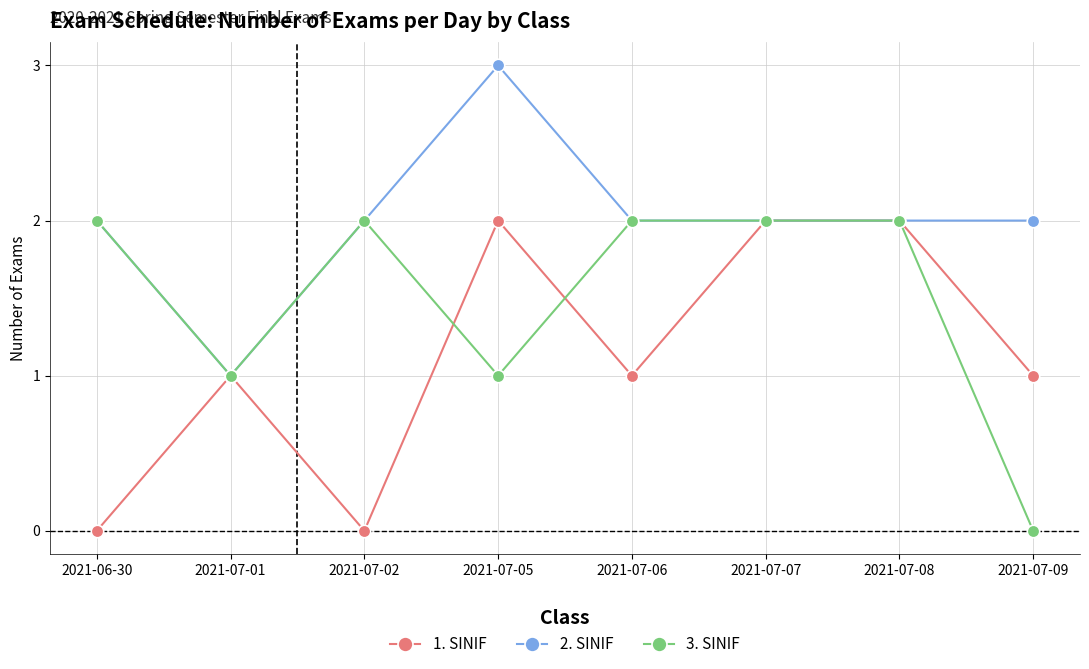

How many lines are shown in the chart?

3